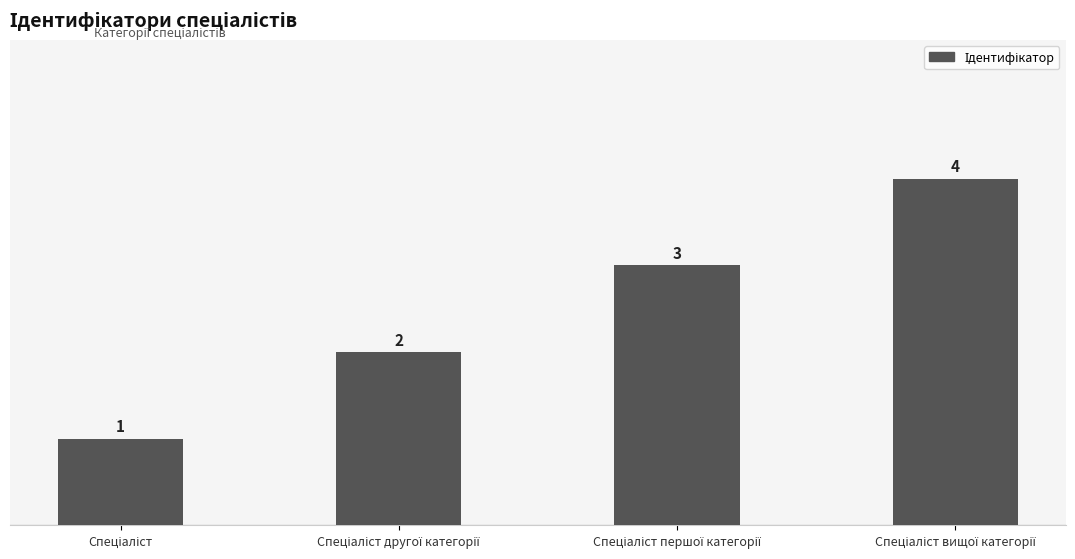

What is the maximum value shown in the chart?

4